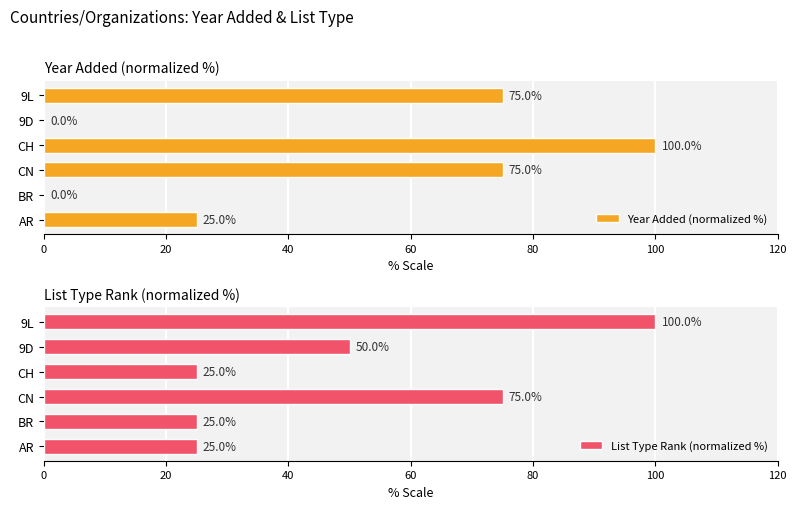

The Year Added (normalized %) series shows 30 at 9L. True or false?

False